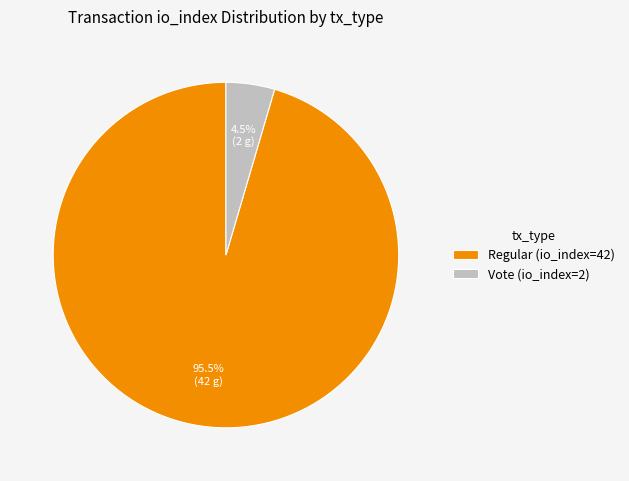

Which category has the biggest portion of the pie?

Regular (io_index=42)